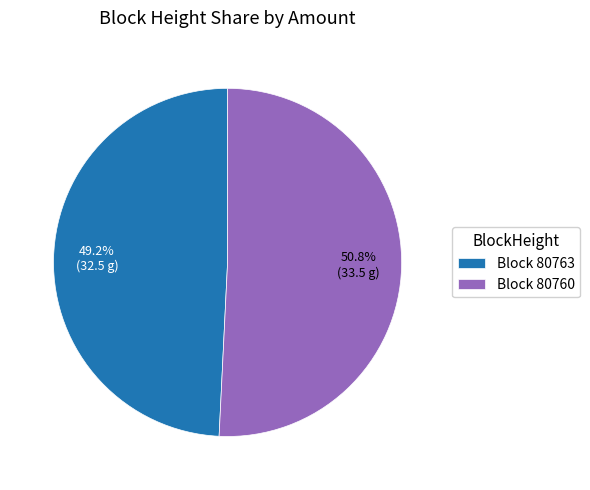

Which slice is the smallest?

Block 80763